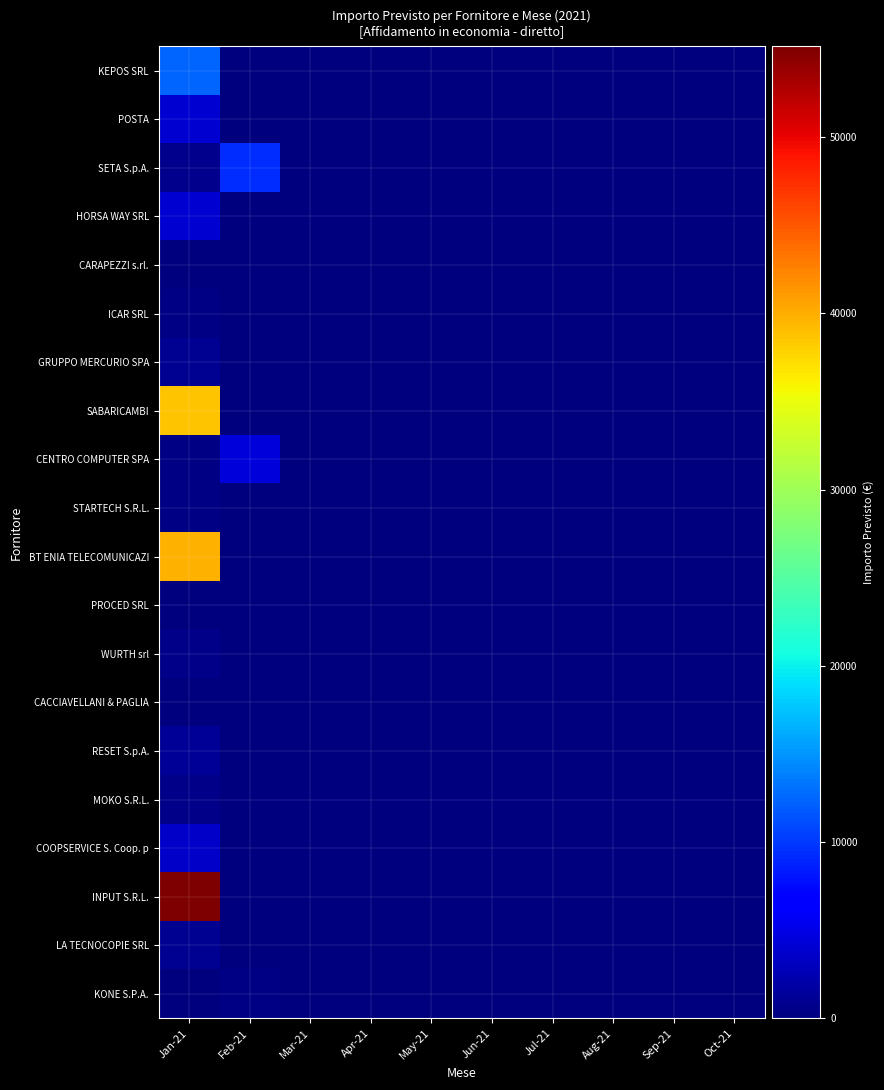

What is the maximum value shown in the chart?

55158.1